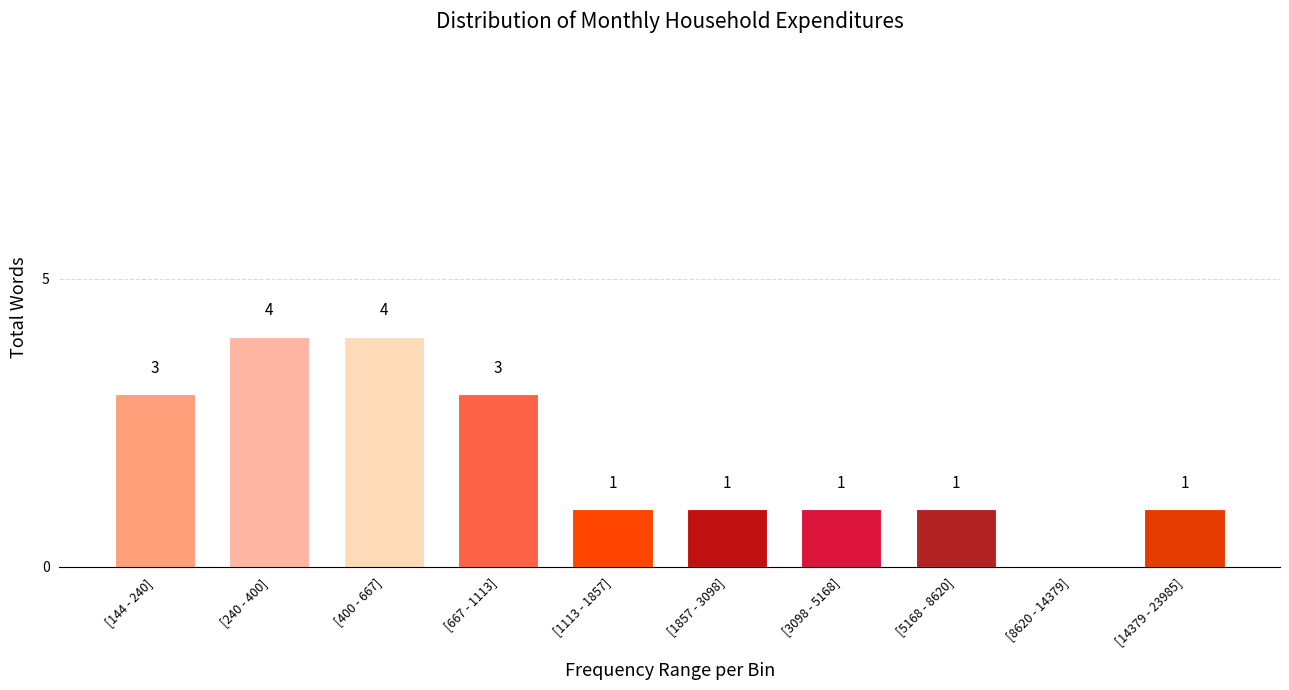

Reading right to left, transcribe all the data shown in this chart.

[14379 - 23985]=1	[8620 - 14379]=0	[5168 - 8620]=1	[3098 - 5168]=1	[1857 - 3098]=1	[1113 - 1857]=1	[667 - 1113]=3	[400 - 667]=4	[240 - 400]=4	[144 - 240]=3